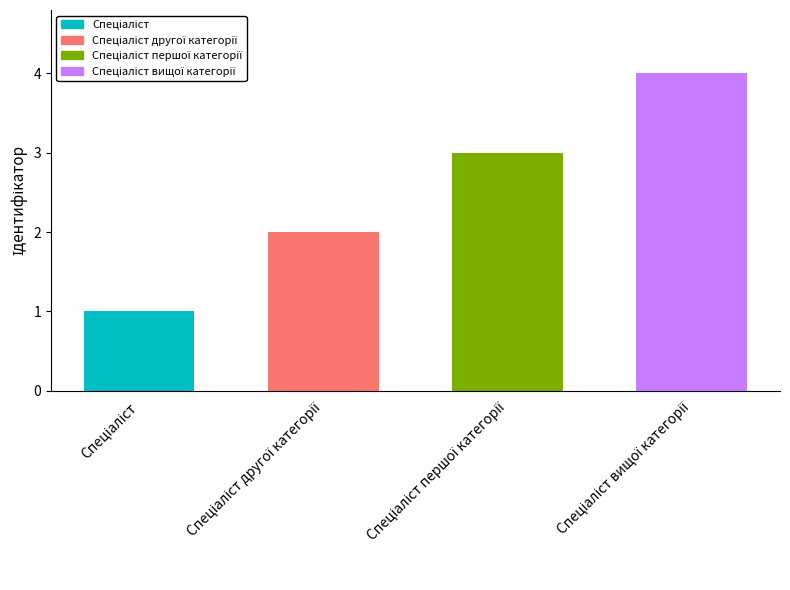

What is the sum of all values?

10